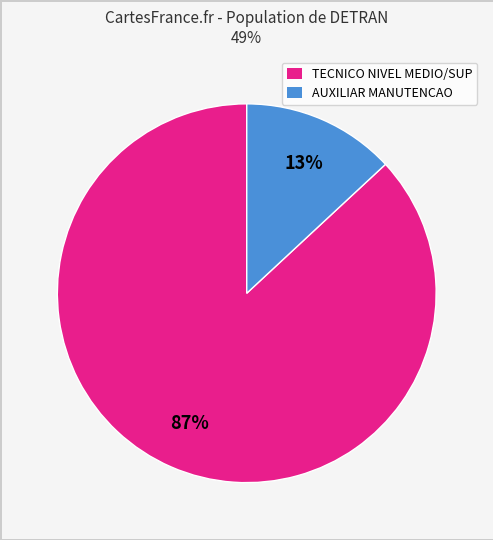

To the nearest percent, what is the difference between the largest and smallest slice percentages?

74%